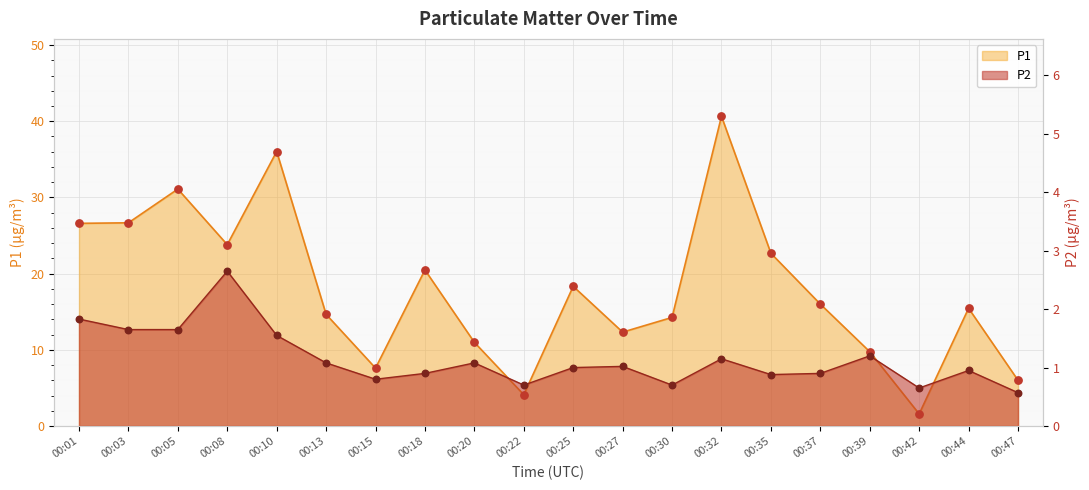

Which series contains the highest Y value?

P1